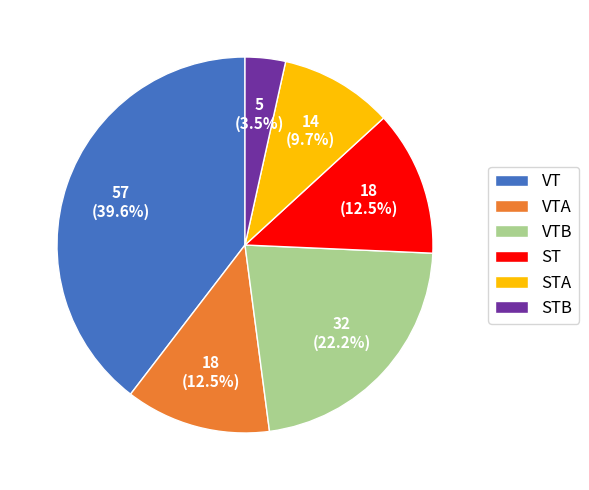

Does VTA represent more than half of the total?

No